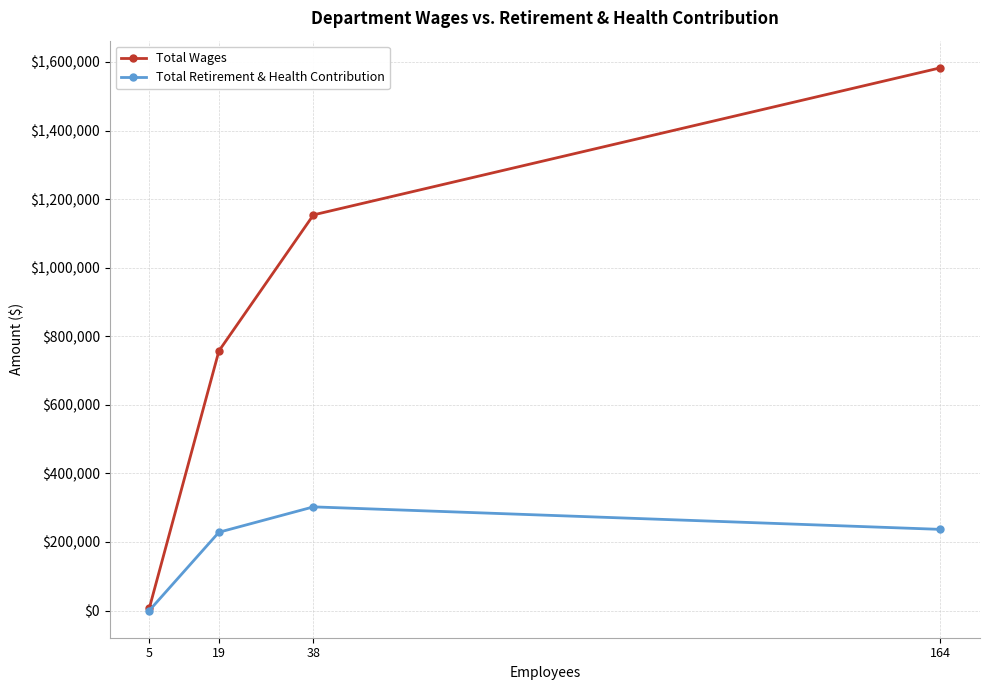

At which category is the sum across all series the highest?

164